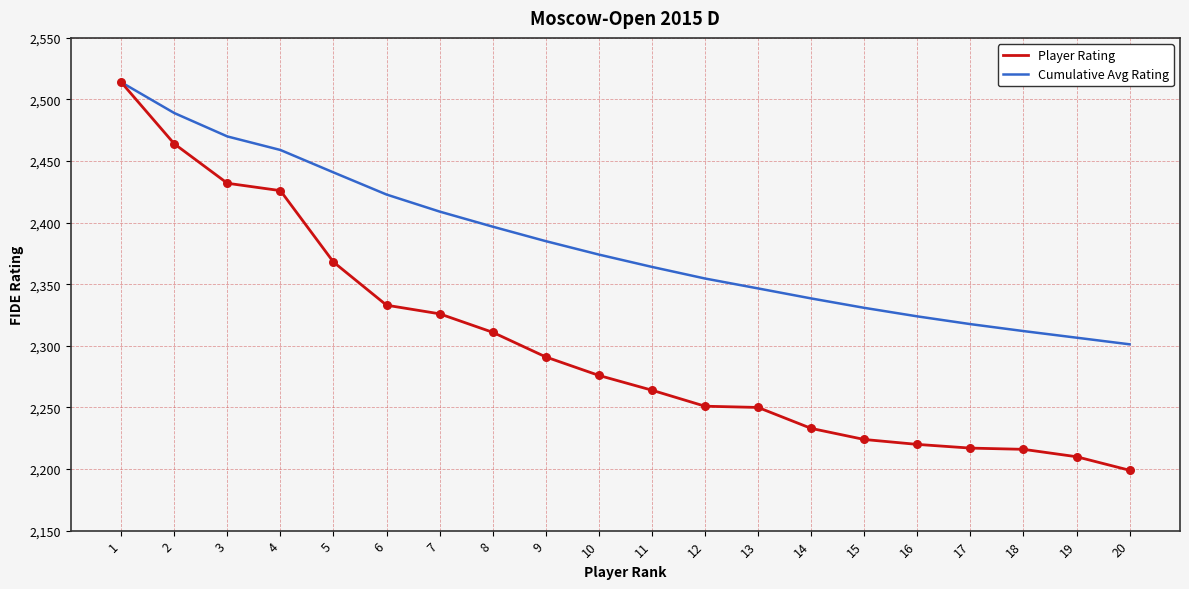

Which series has the widest spread of values?

Player Rating